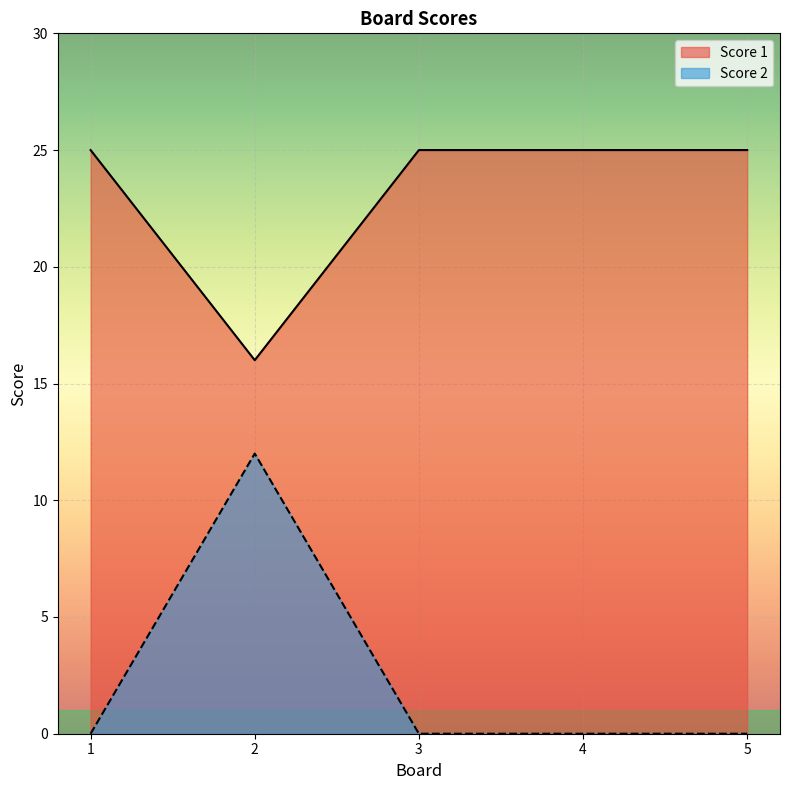

Reading left to right, list all the values displayed in this chart.

Score 1: 1=25	2=16	3=25	4=25	5=25
Score 2: 1=0	2=12	3=0	4=0	5=0